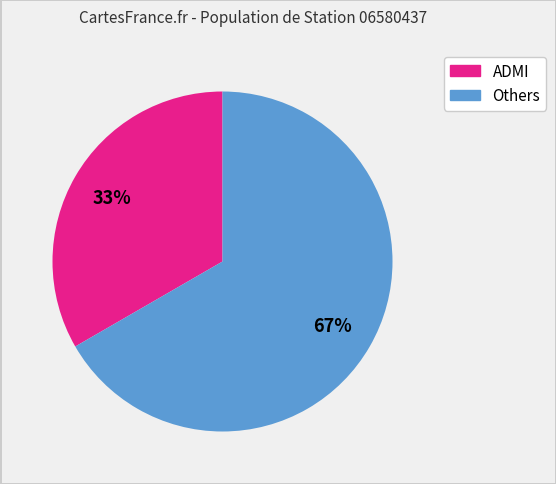

To the nearest percent, what is the average slice percentage?

50%